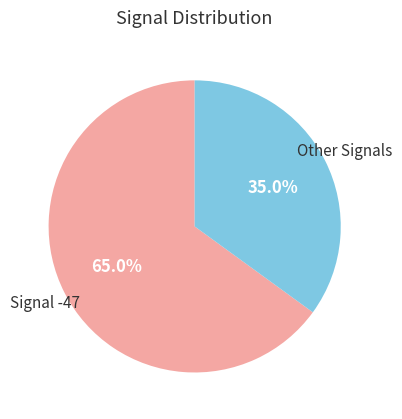

Count the number of slices in the pie.

2